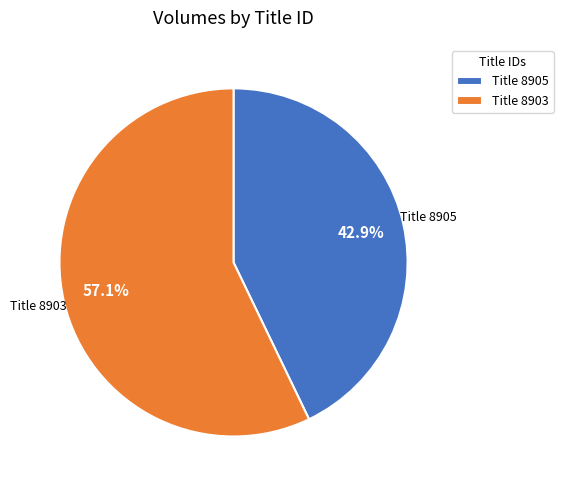

Rank the categories by value from highest to lowest.

Title 8903, Title 8905